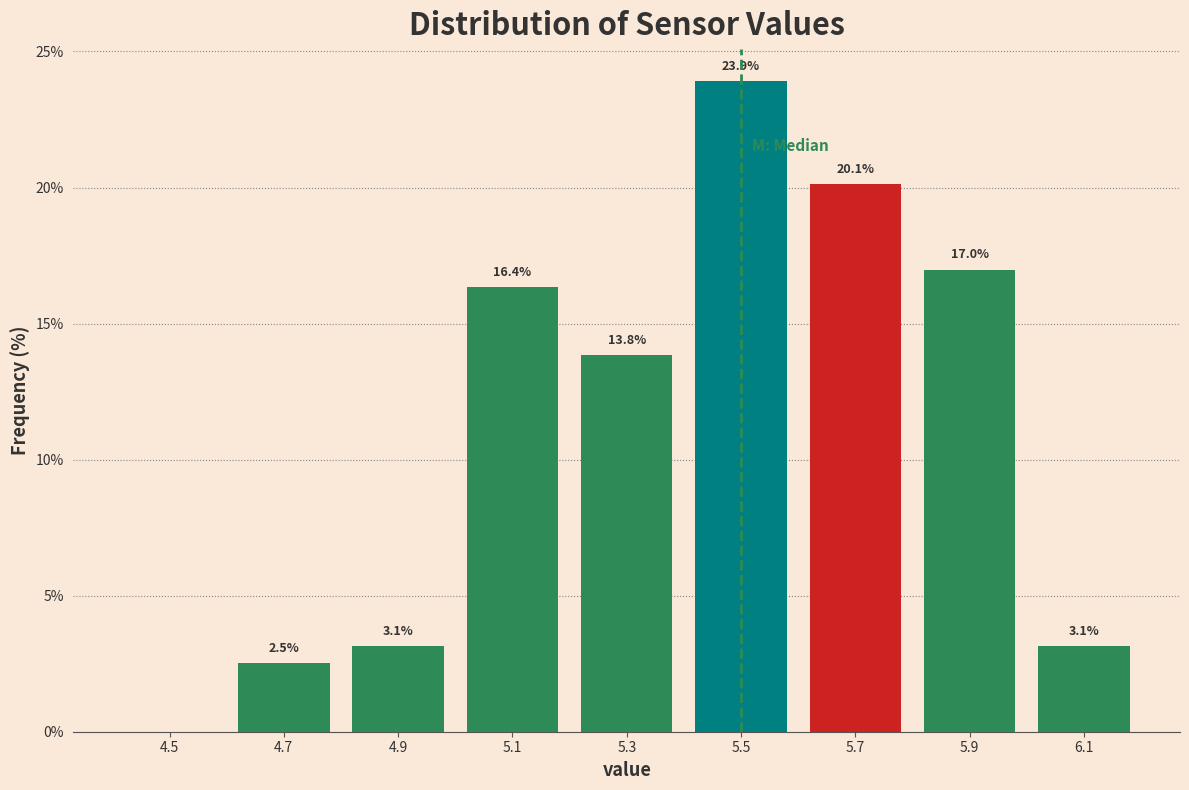

Over which range of the x-axis is the bar tallest?

5.4 to 5.6